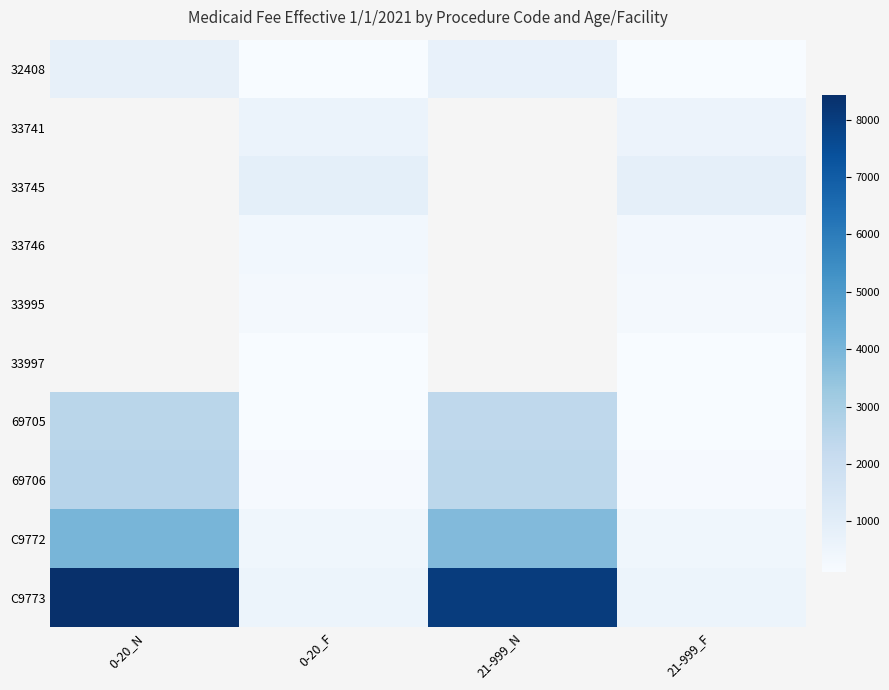

What is the smallest value displayed?

118.7